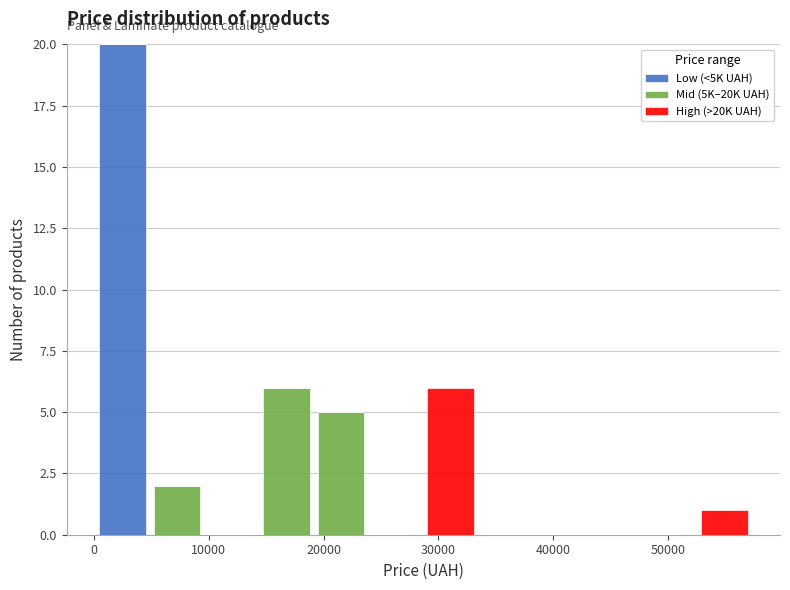

Reading left to right, transcribe this chart: for each stacked bar, give the range it covers on the x-axis and its total height. Neither the bar edges nor the heights are printed on the chart, so give them approximately, as read against the axes.

0 to 5000: 20
5000 to 10000: 2
10000 to 14000: 0
14000 to 19000: 6
19000 to 24000: 5
24000 to 29000: 0
29000 to 33000: 6
33000 to 38000: 0
38000 to 43000: 0
43000 to 48000: 0
48000 to 52000: 0
52000 to 57000: 1